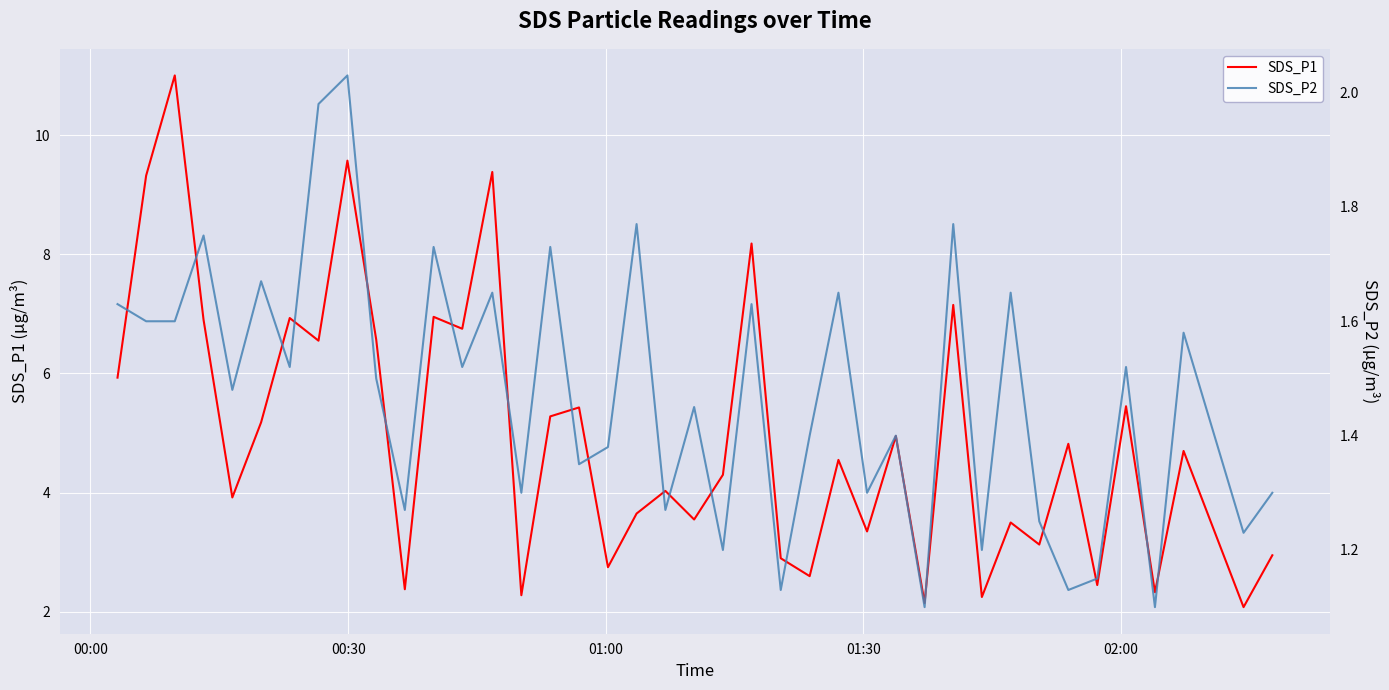

True or false: SDS_P1 and SDS_P2 intersect in this chart.

False